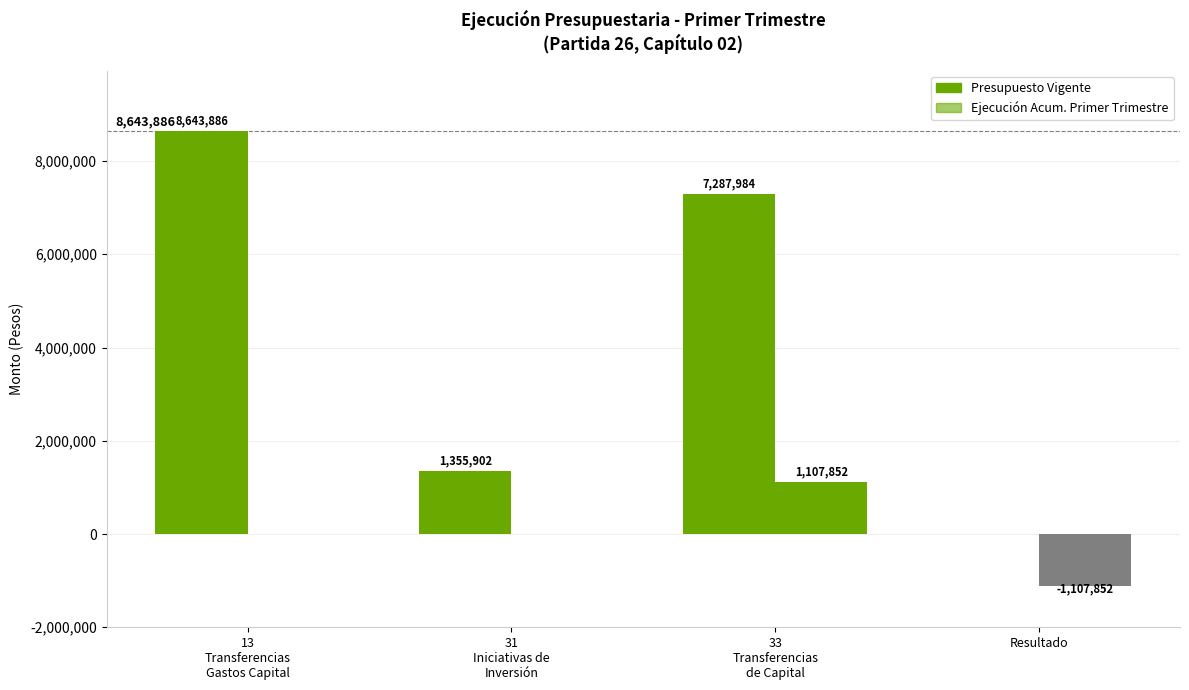

True or false: Presupuesto Vigente has a value of 7287984 at TRANSFERENCIAS DE CAPITAL.

True